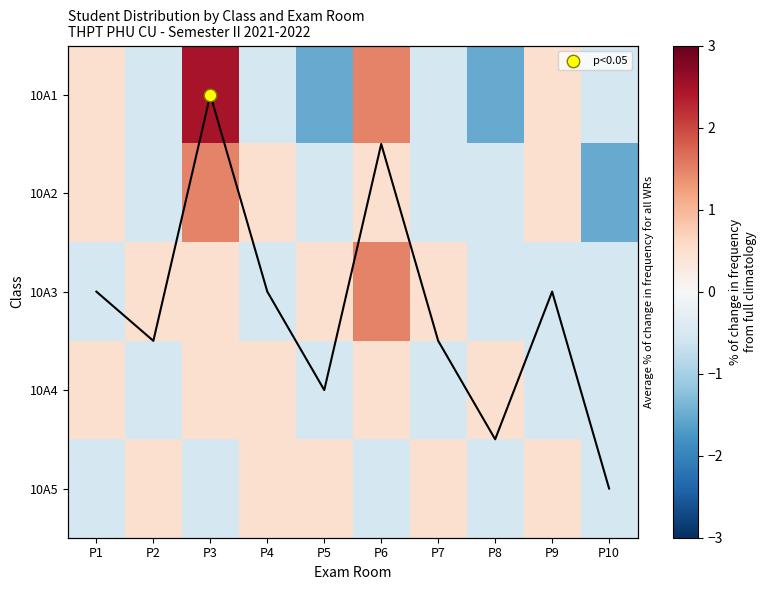

At which category is the sum across all series the highest?

P3